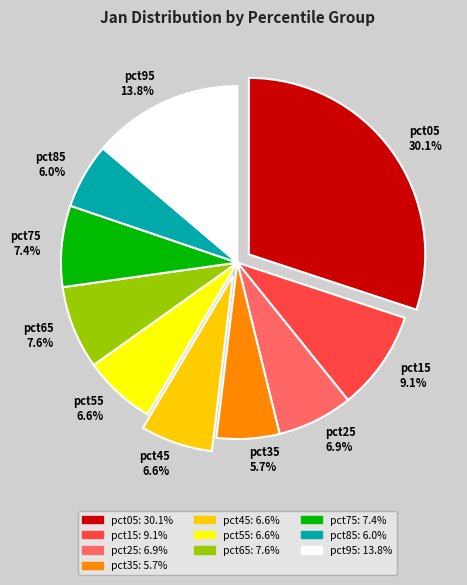

Do pct45 and pct55 together represent more than half of the pie?

No